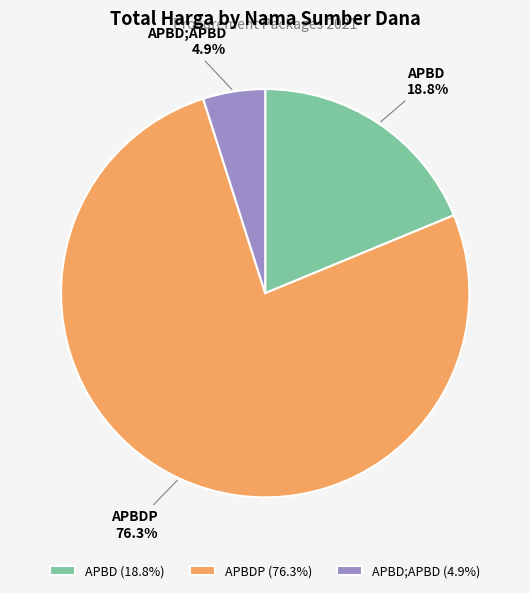

Does any single category account for the majority?

Yes